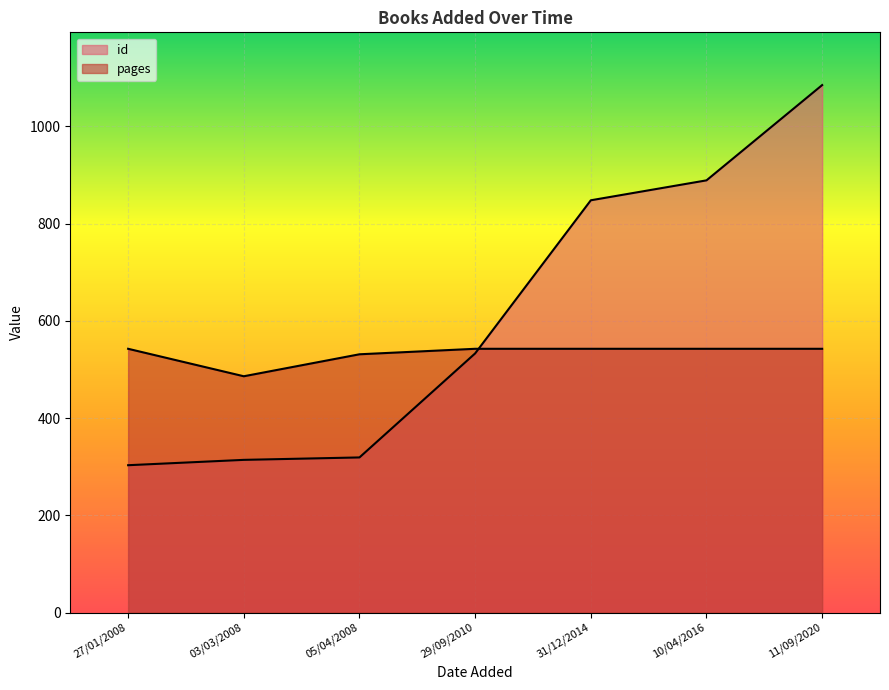

Reading left to right, transcribe all the data shown in this chart.

id: 27/01/2008=303.0	03/03/2008=314.0	05/04/2008=319.0	29/09/2010=533.0	31/12/2014=848.0	10/04/2016=889.0	11/09/2020=1085.0
pages: 27/01/2008=542.5	03/03/2008=486.0	05/04/2008=531.2	29/09/2010=542.5	31/12/2014=542.5	10/04/2016=542.5	11/09/2020=542.5